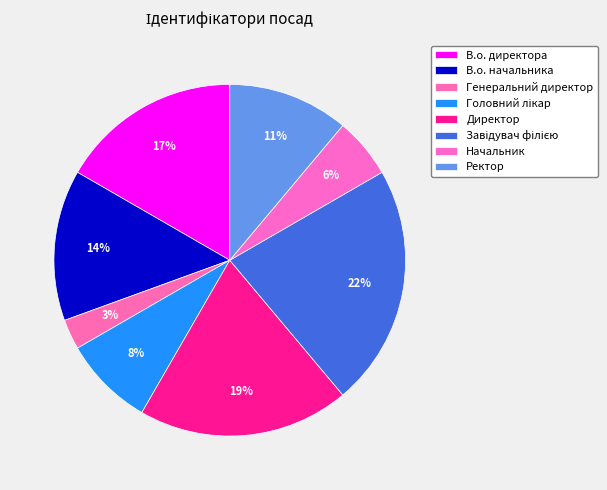

What is the largest slice in the pie chart?

Завідувач філією